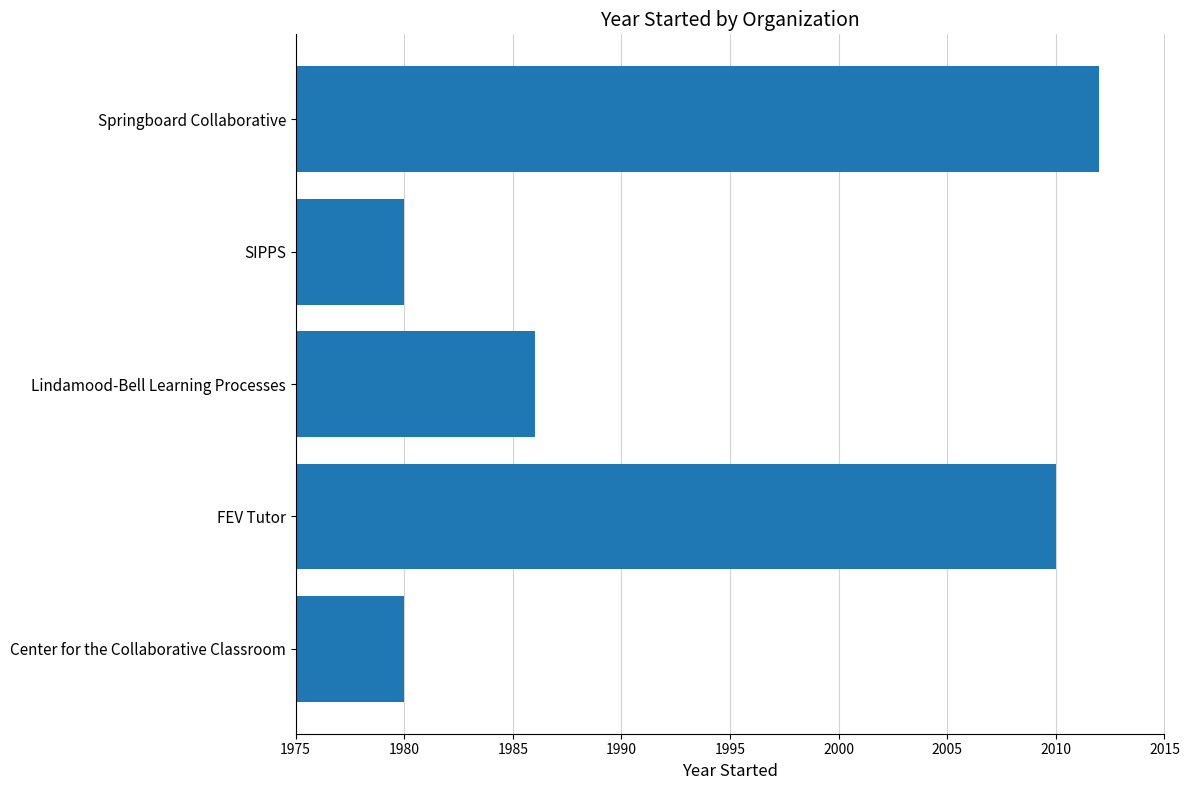

Is it true that the value at Center for the Collaborative Classroom is 3517?

False